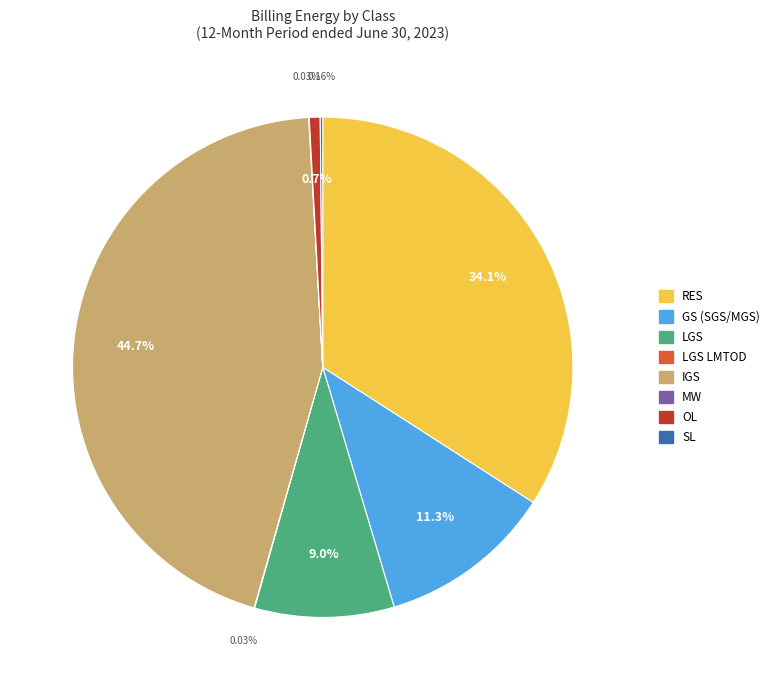

Does any single category account for the majority?

No